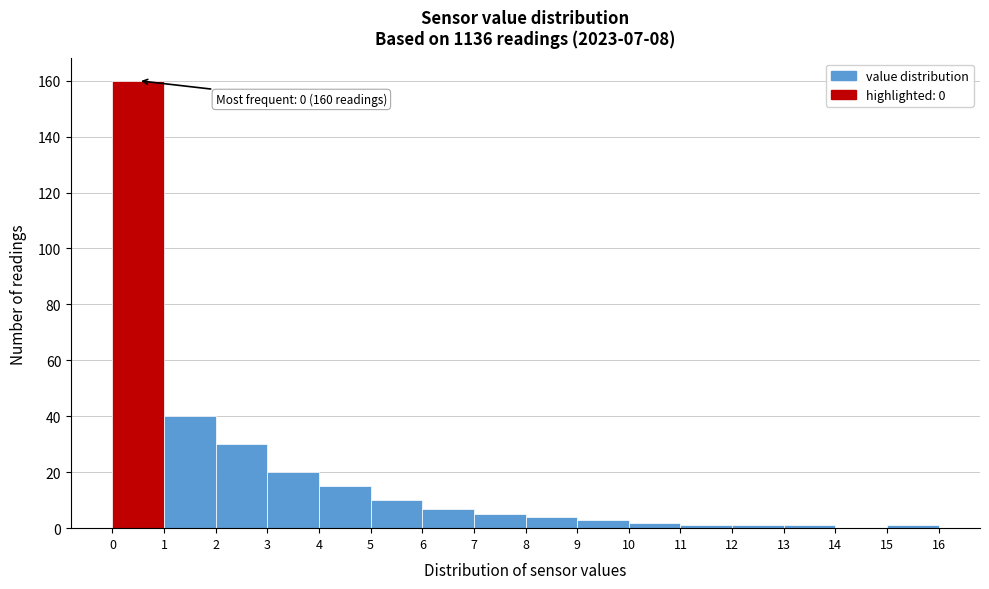

Which range on the x-axis has the tallest bar?

0 to 1